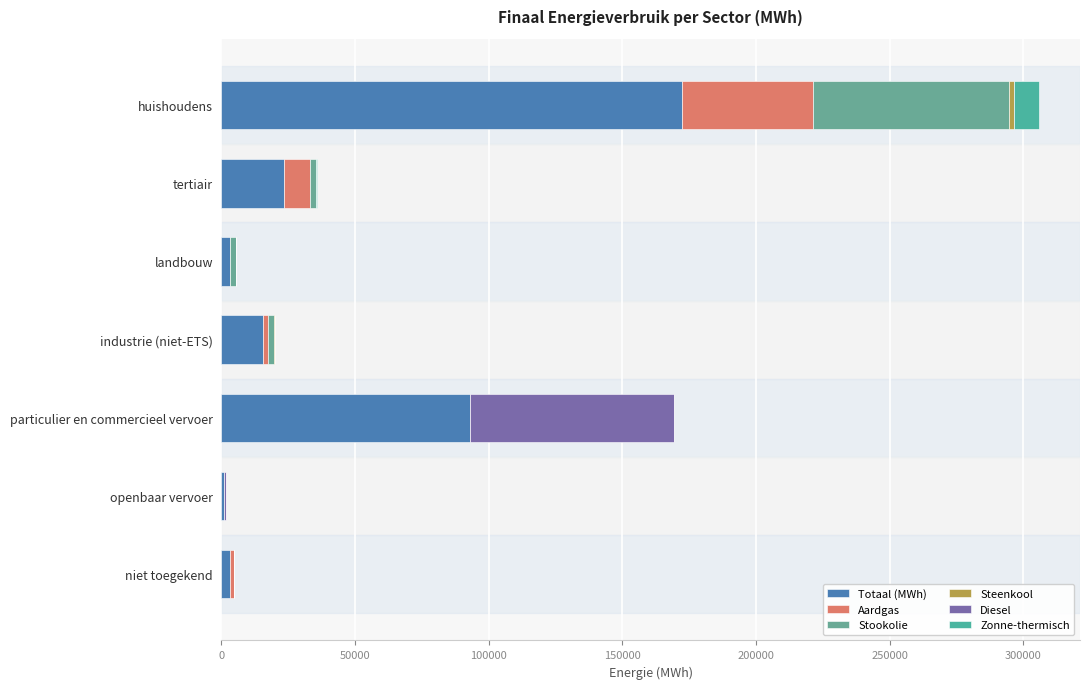

How many data points in Totaal (MWh) are above 15403?

4